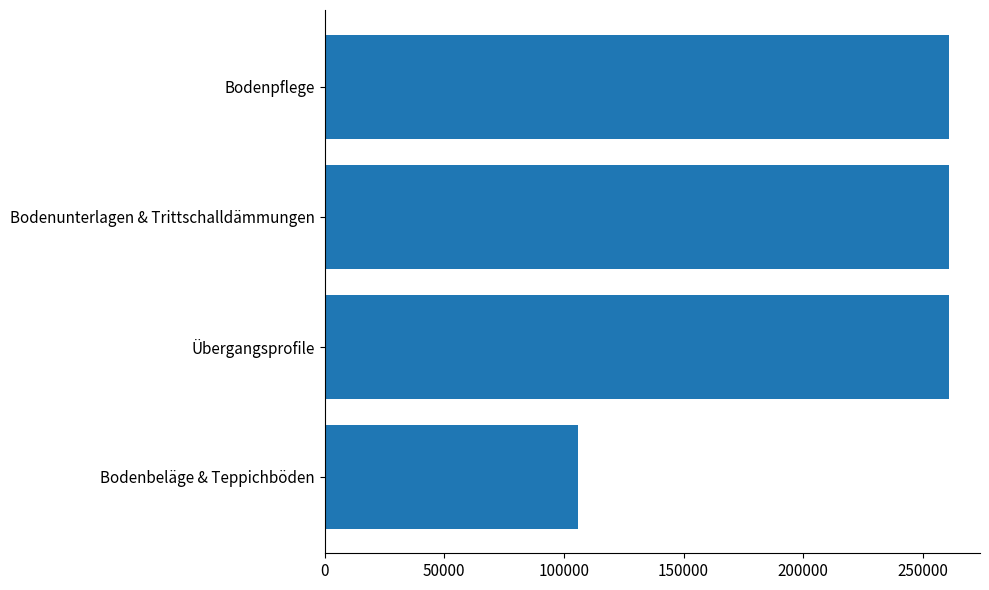

Approximately how many times larger is the value at Bodenunterlagen & Trittschalldämmungen compared to Bodenbeläge & Teppichböden?

2.5